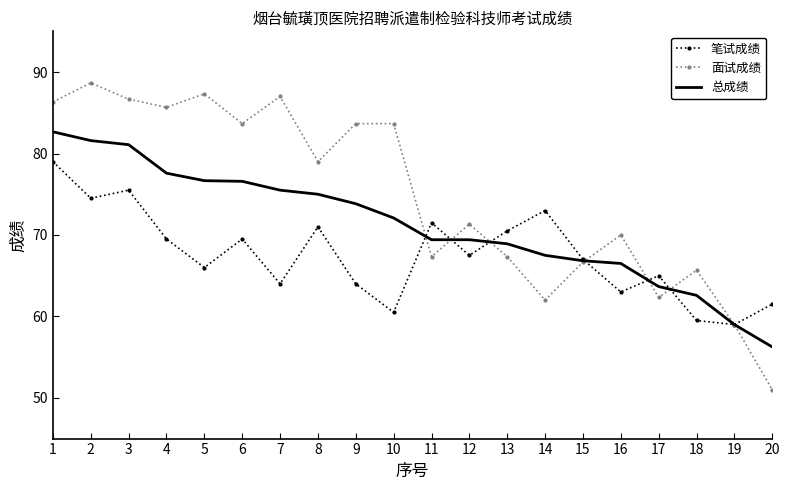

Rank the series by their maximum value, from highest to lowest.

面试成绩, 总成绩, 笔试成绩